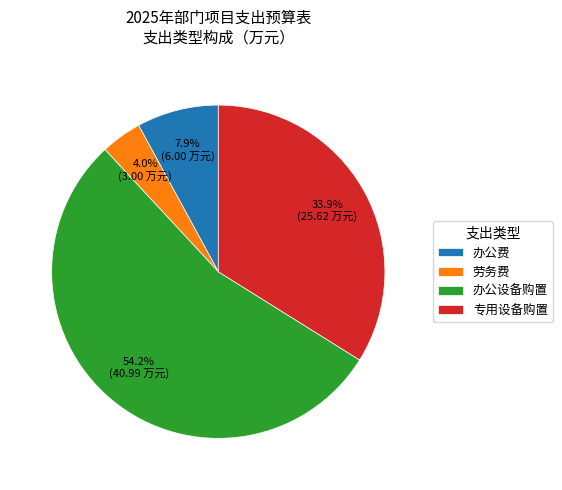

How many segments does this pie chart have?

4